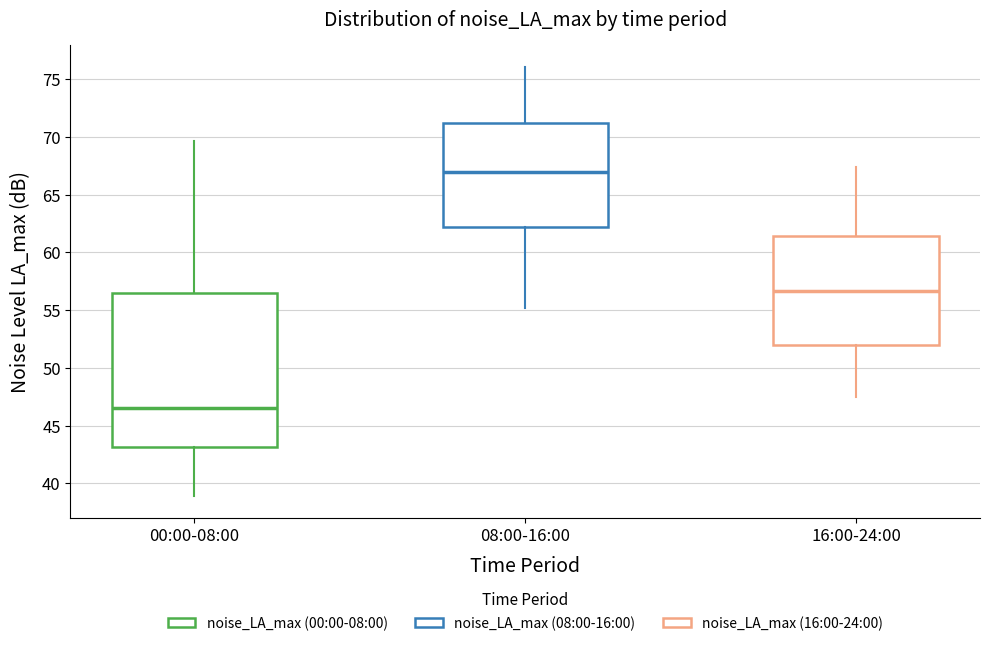

Where is the lower edge of the box for 16:00-24:00 on the y-axis? The values are not printed on the chart, so give them approximately, as read against the axis.

52.0